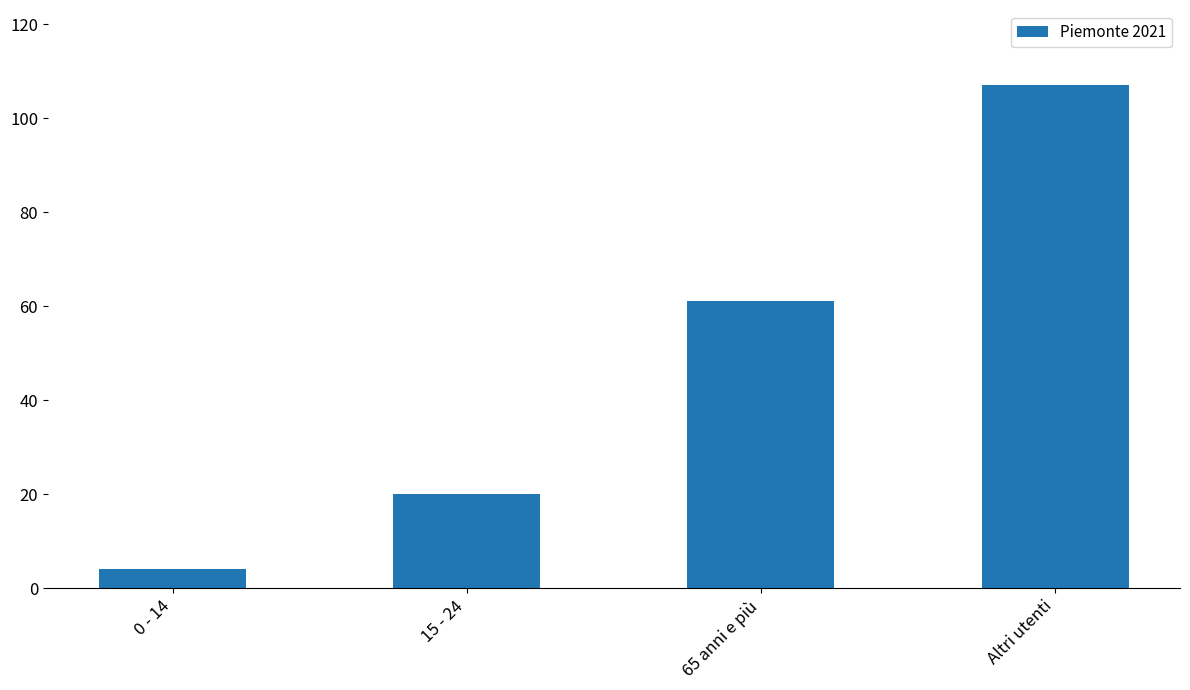

Does the chart contain stacked bars?

No